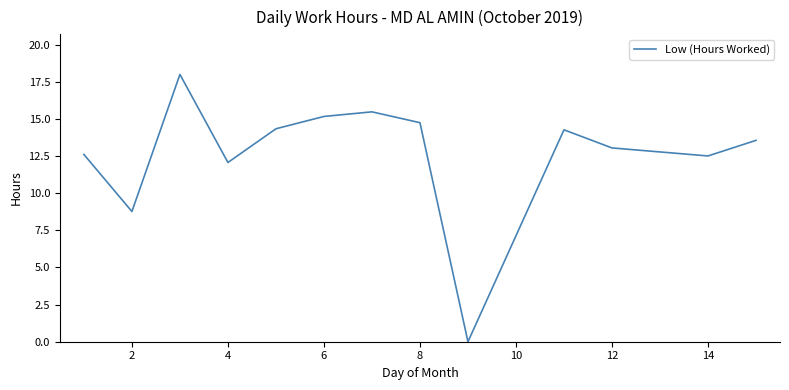

What is the difference between the maximum and minimum values?

18.0